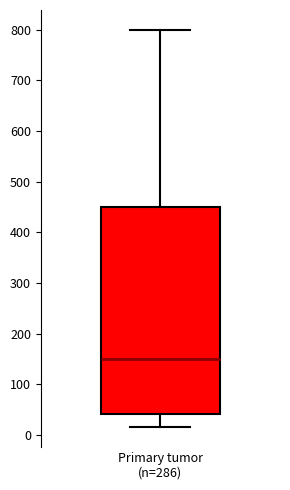

Where does the upper whisker of the box for Primary tumor (n=286) end on the y-axis? The values are not printed on the chart, so give them approximately, as read against the axis.

800